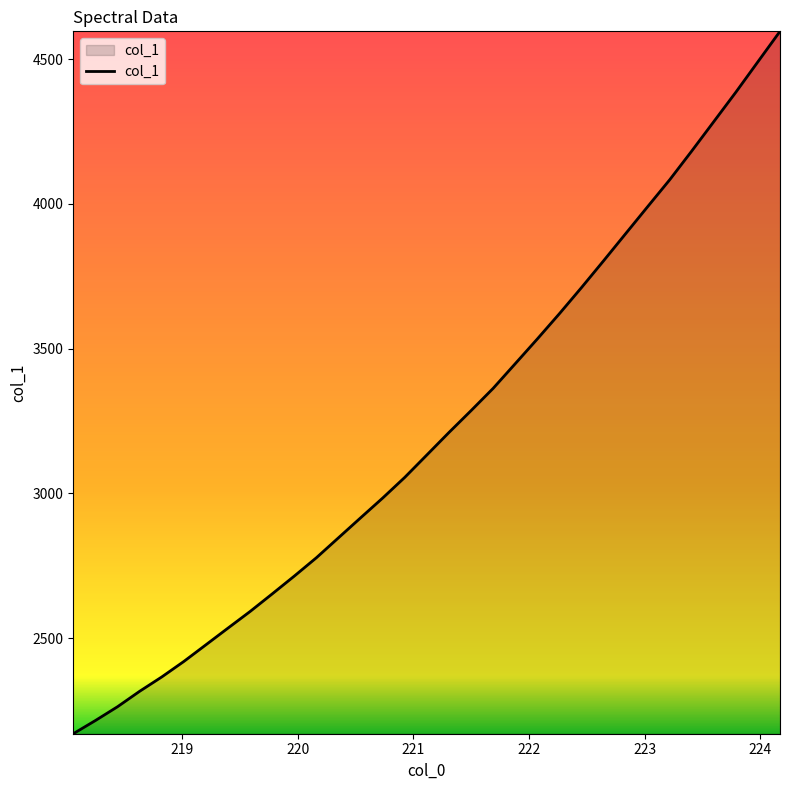

What is the smallest value displayed?

2169.4